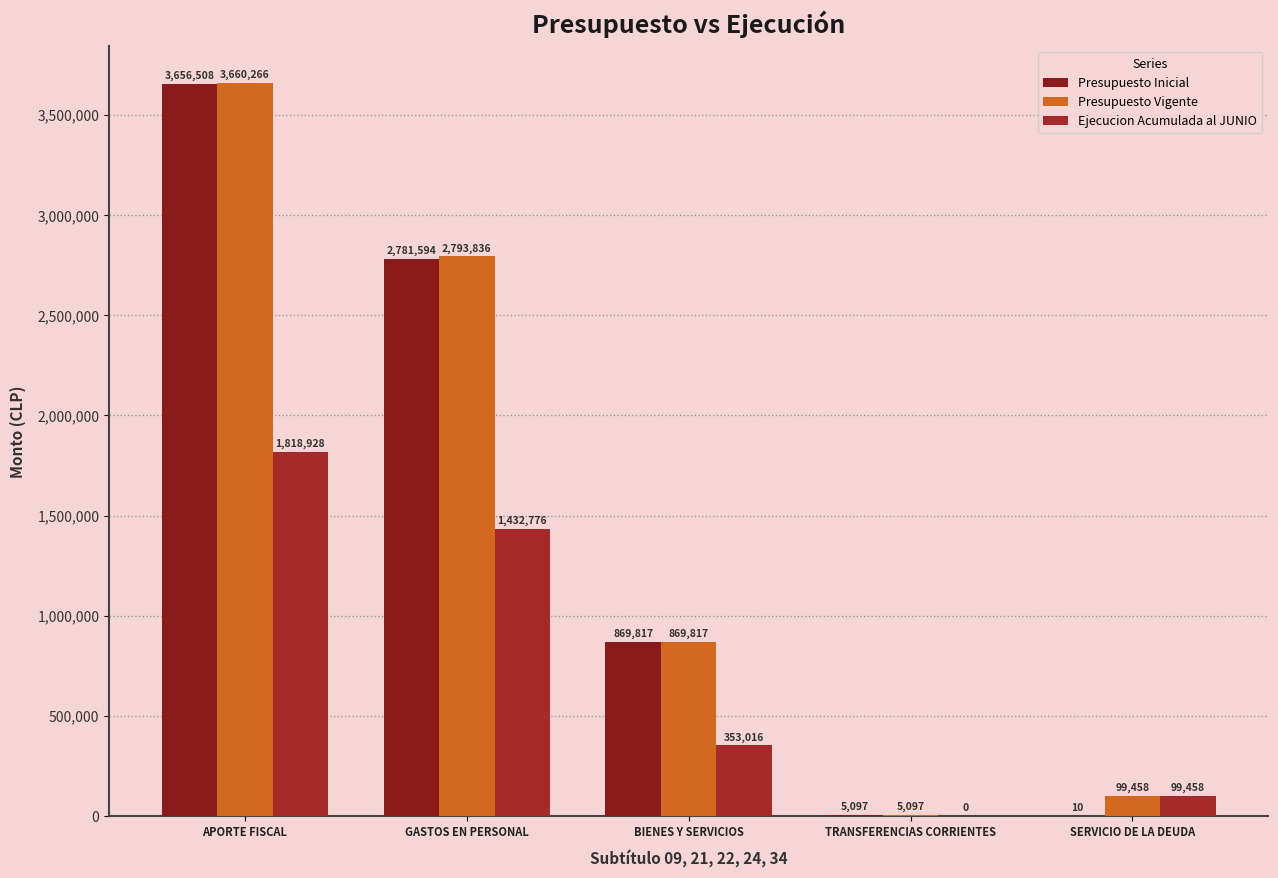

Which series has the widest spread of values?

Presupuesto Inicial